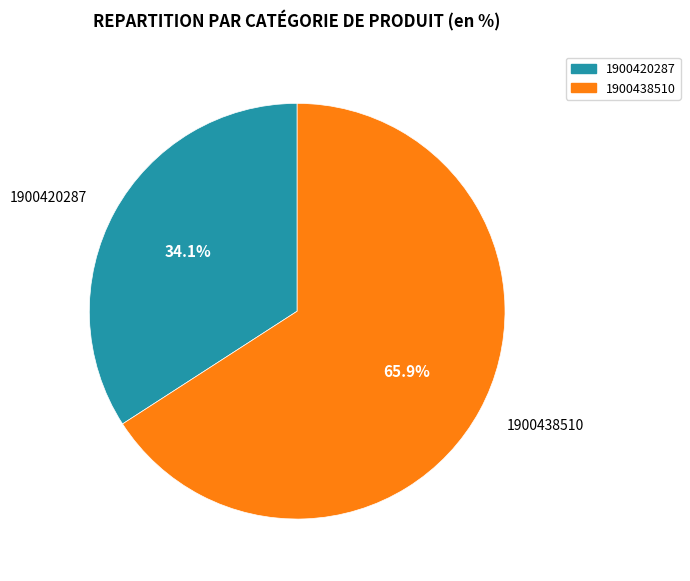

What percentage do 1900420287 and 1900438510 together represent?

100.0%